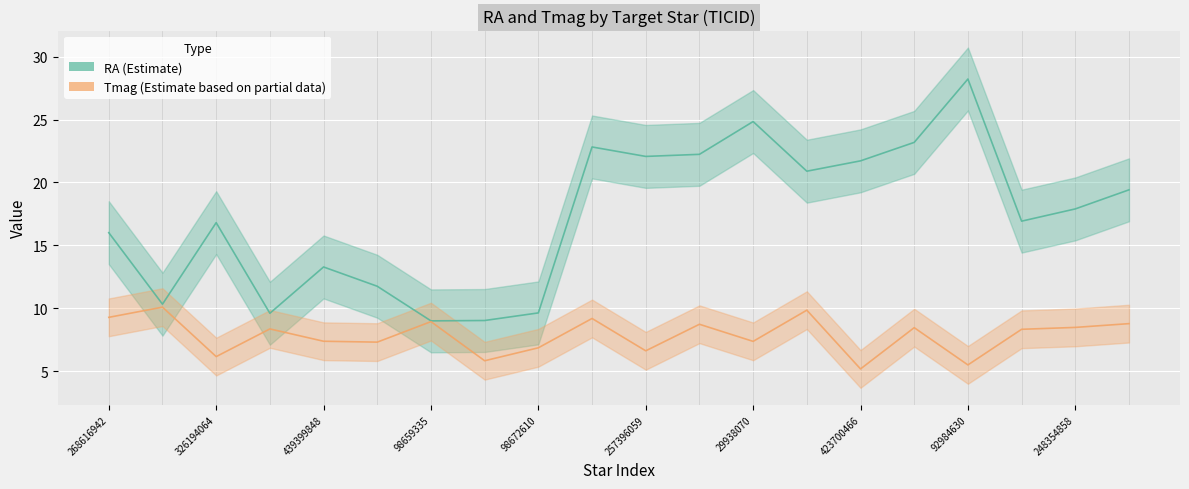

The value of Tmag at 98659335 is 15.0. True or false?

False